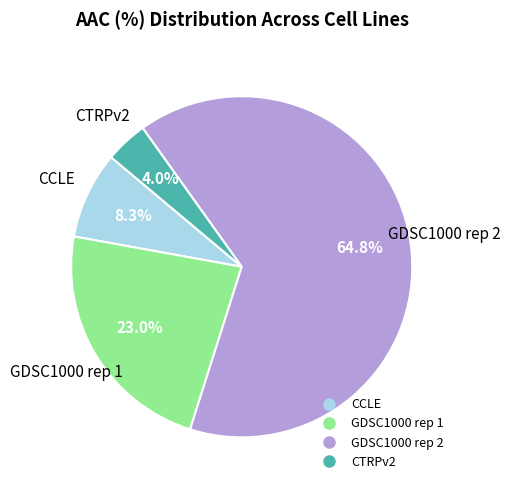

What percentage is the GDSC1000 rep 1 slice, to the nearest percent?

23%